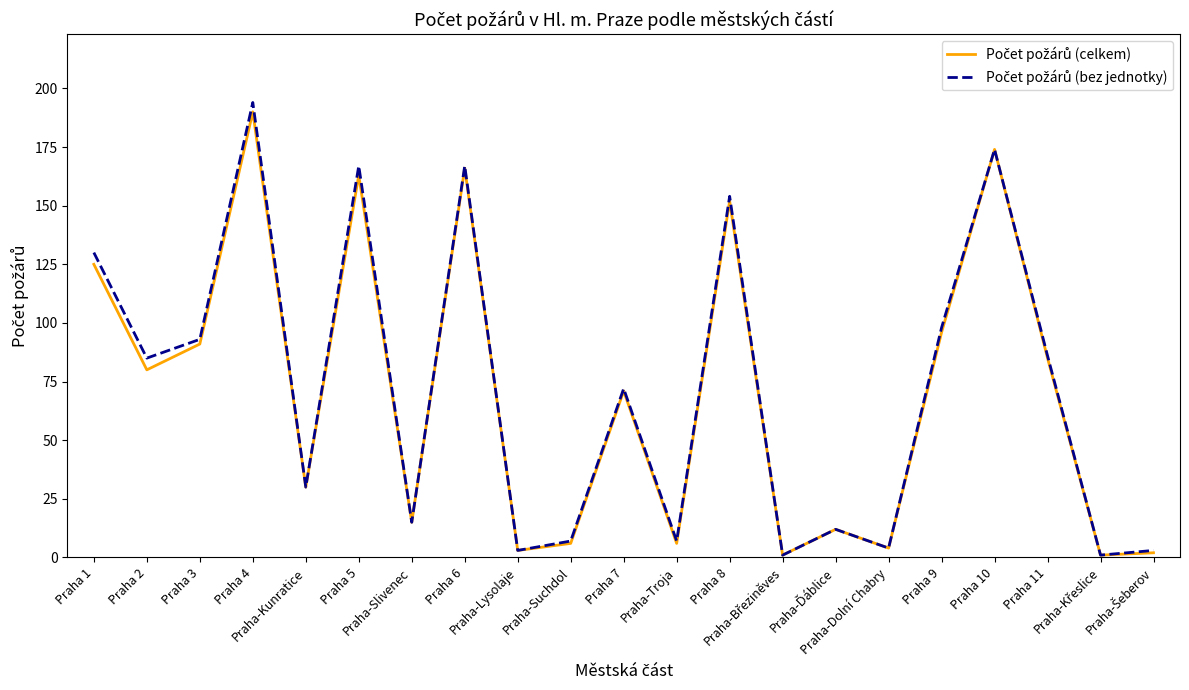

What is the label of the 7th point from the left?

Praha-Slivenec